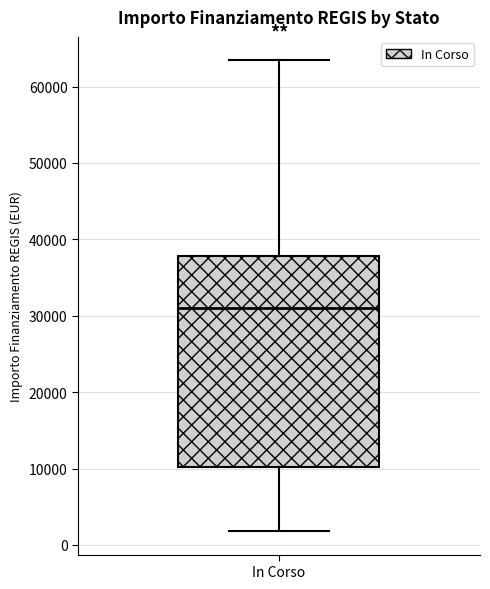

Where is the lower edge of the box for In Corso on the y-axis? The values are not printed on the chart, so give them approximately, as read against the axis.

10000